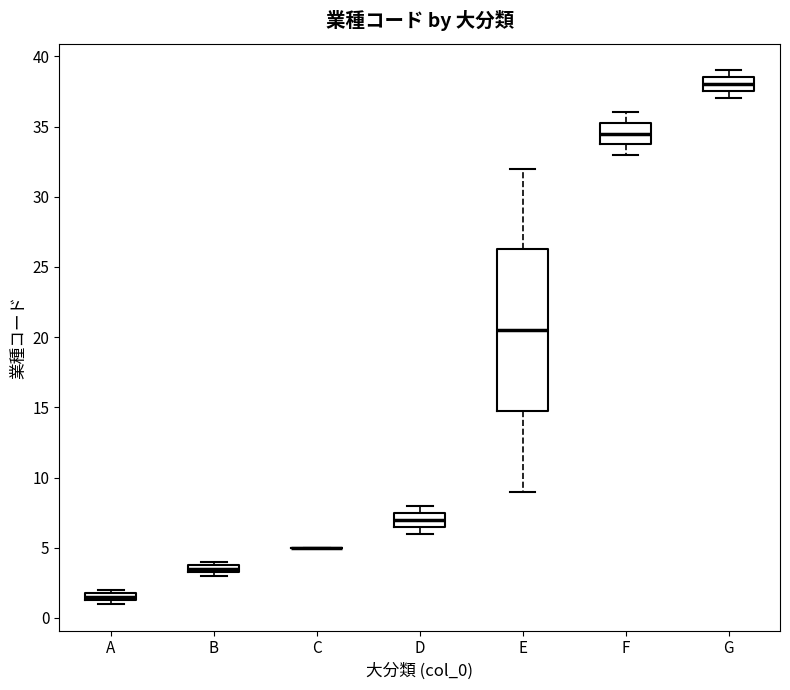

Comparing the boxes themselves (not the whiskers), which one is the tallest?

E